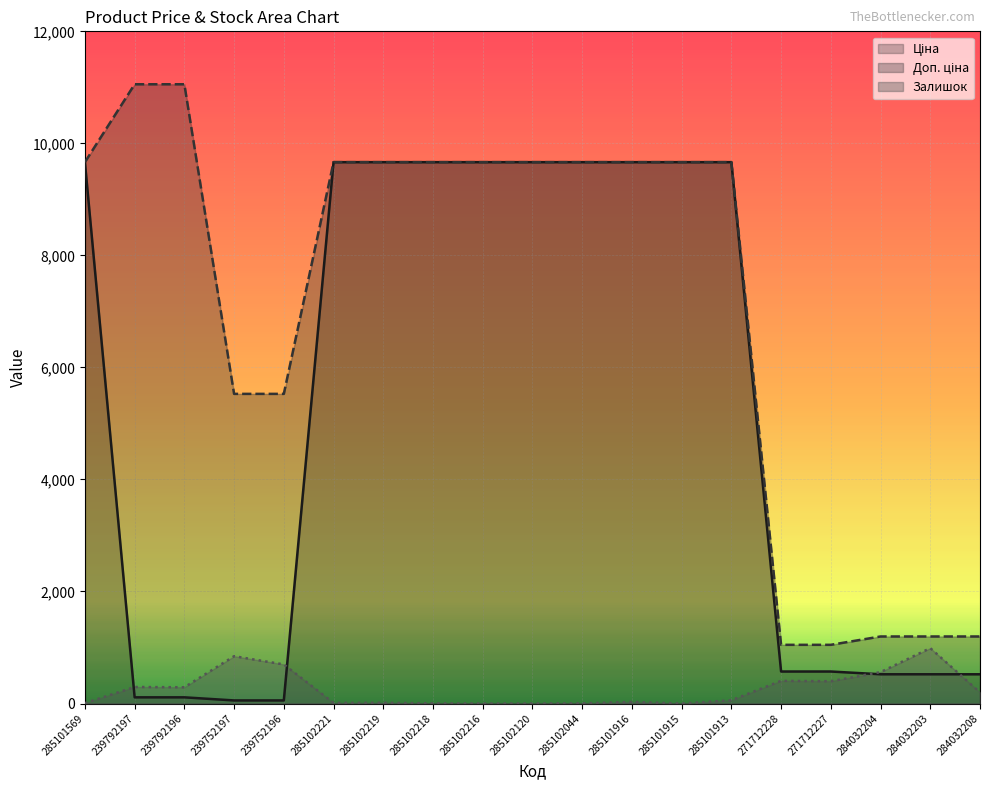

How many values in the Ціна series are below 9664?

9